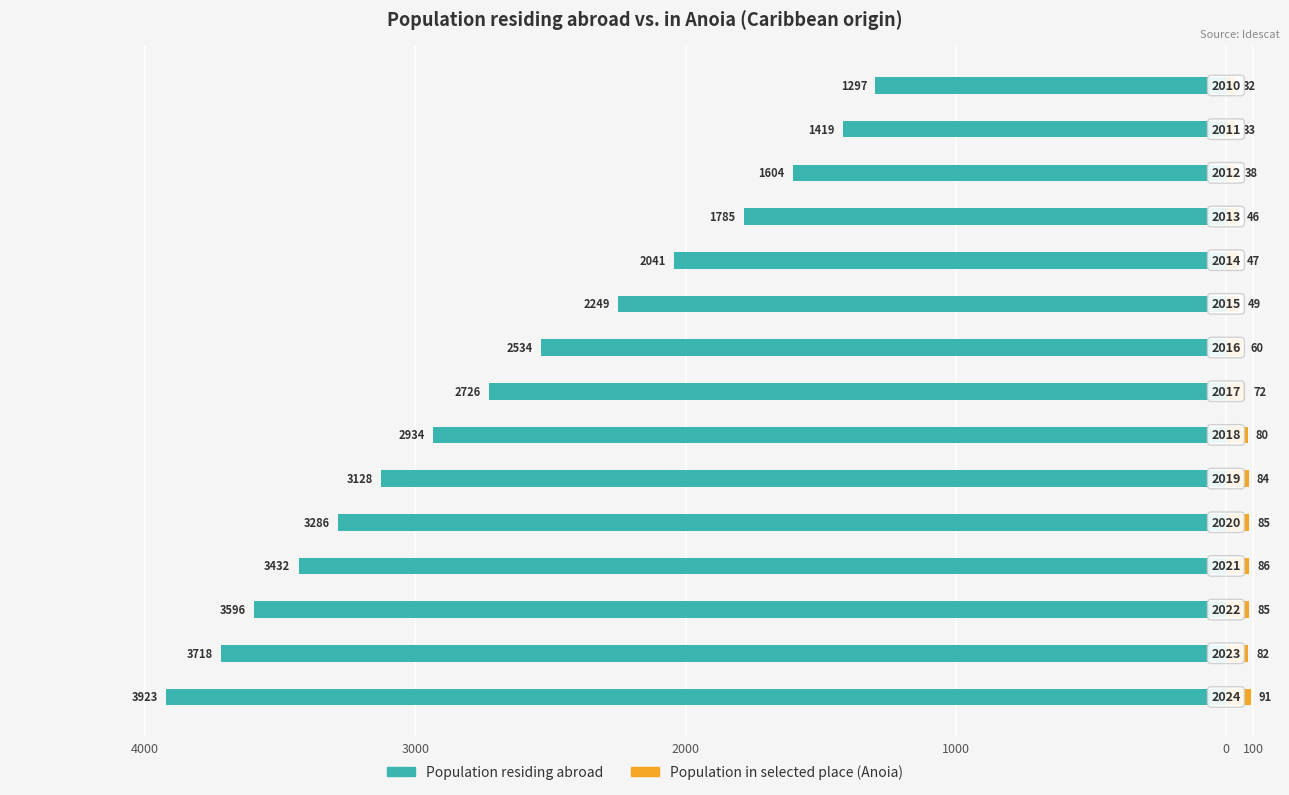

The Population residing abroad series shows -2170 at 13. True or false?

False